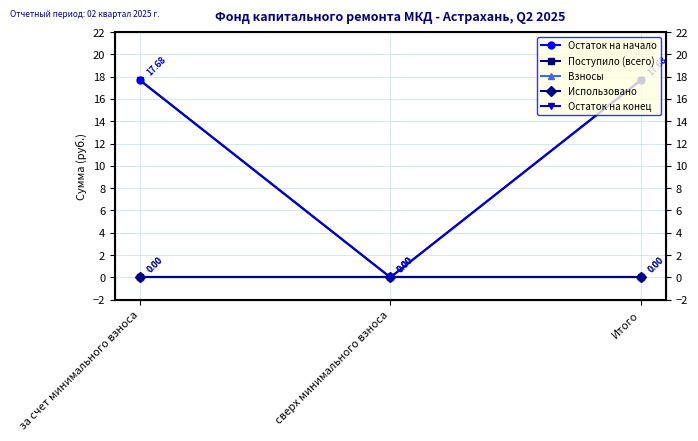

What are all the series names shown in the legend?

Остаток на начало, Поступило (всего), Взносы, Использовано, Остаток на конец